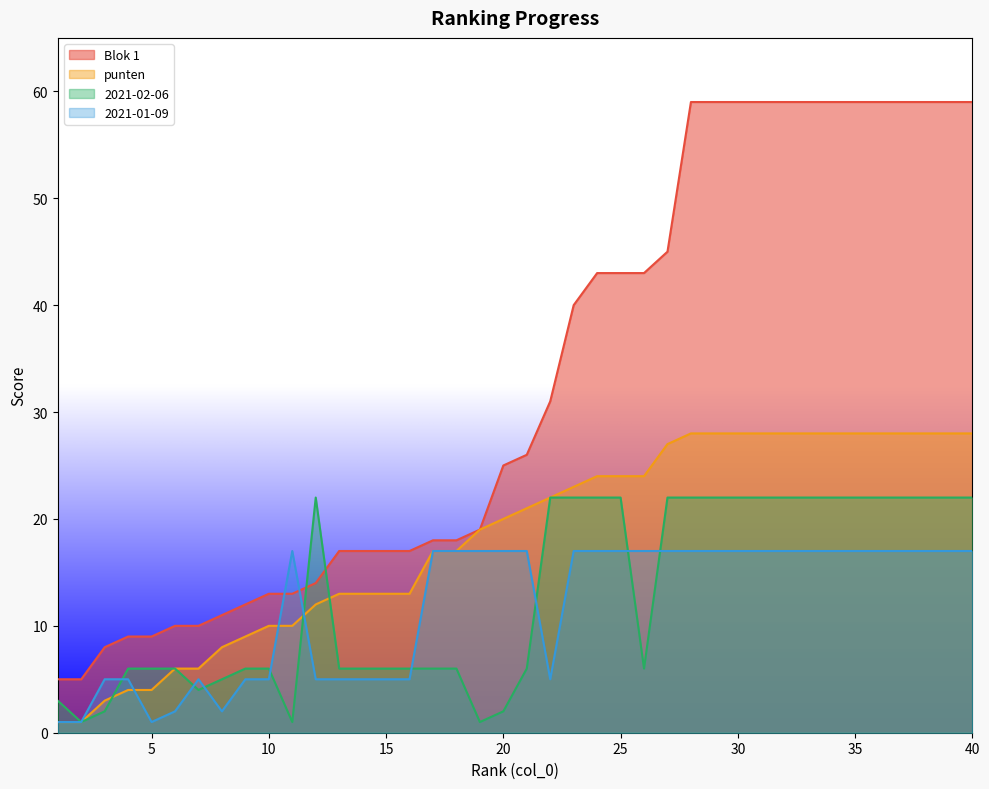

How many data points in 2021-01-09 are less than 17?

16